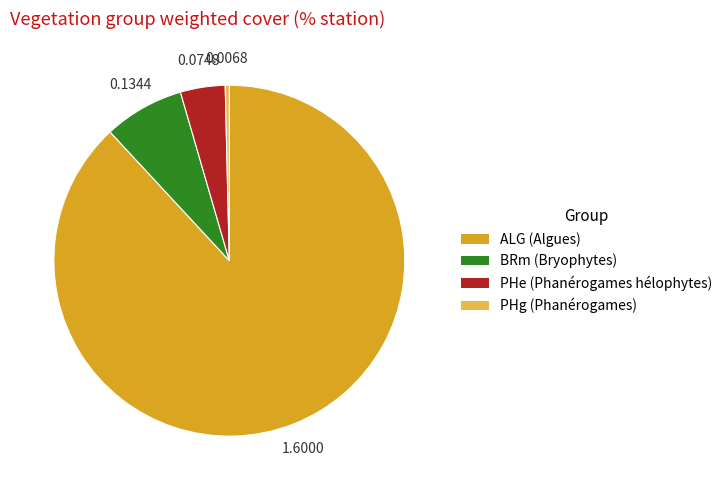

Is it true that ALG is 88% of the pie?

True